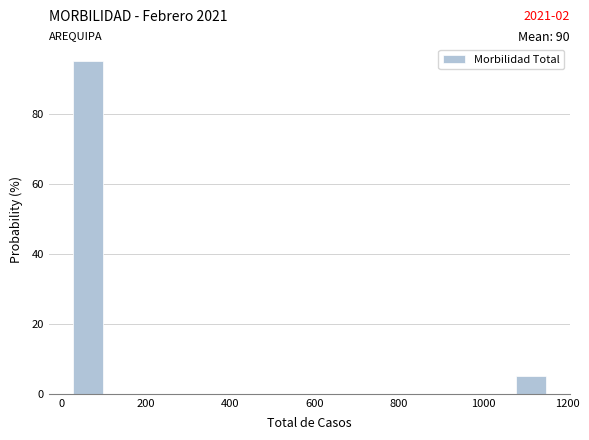

Around what value on the x-axis is the tallest bar? Give the approximate position of its centre, as read against the axis.

60